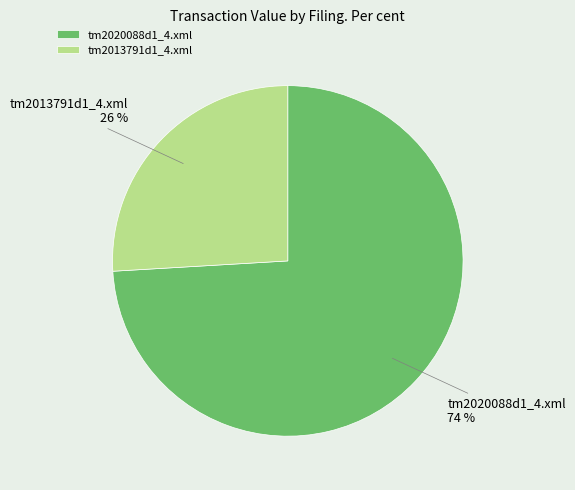

Which slice is the smallest?

tm2013791d1_4.xml